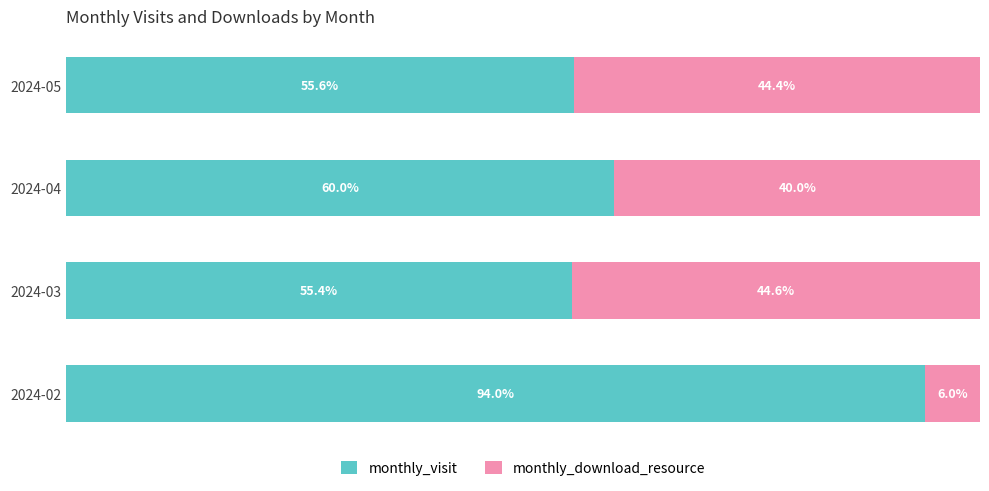

At which label is monthly_visit closest to 74?

2024-04